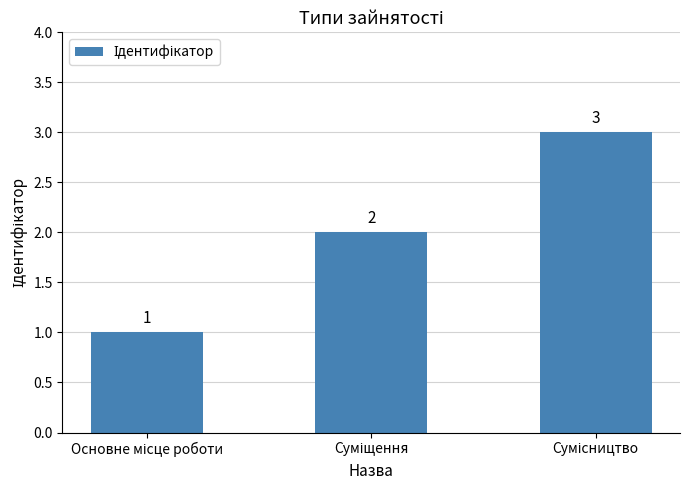

How many distinct data groups are displayed?

1